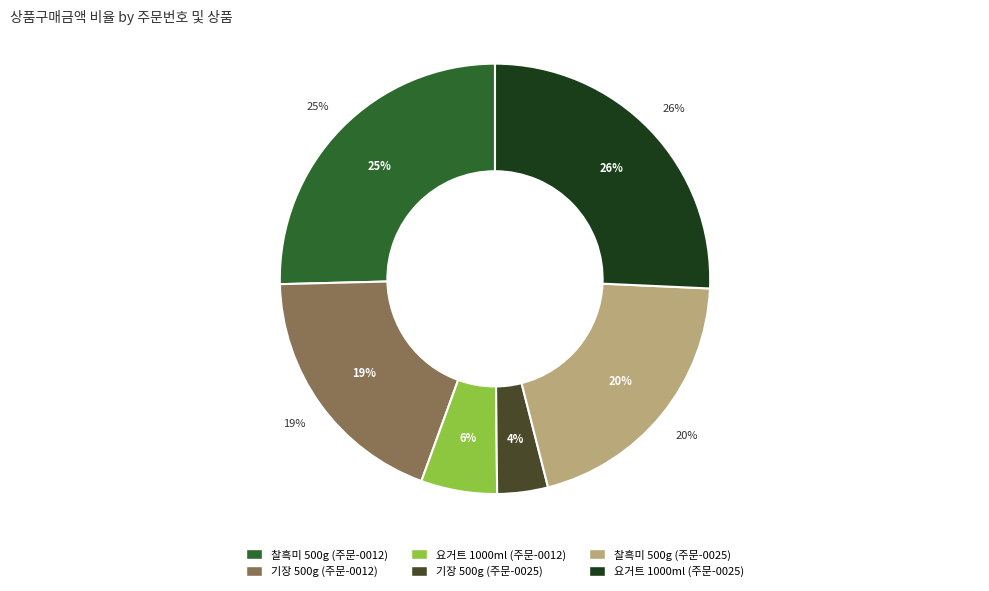

Which slice is the smallest?

기장 500g (20220329-0000025)